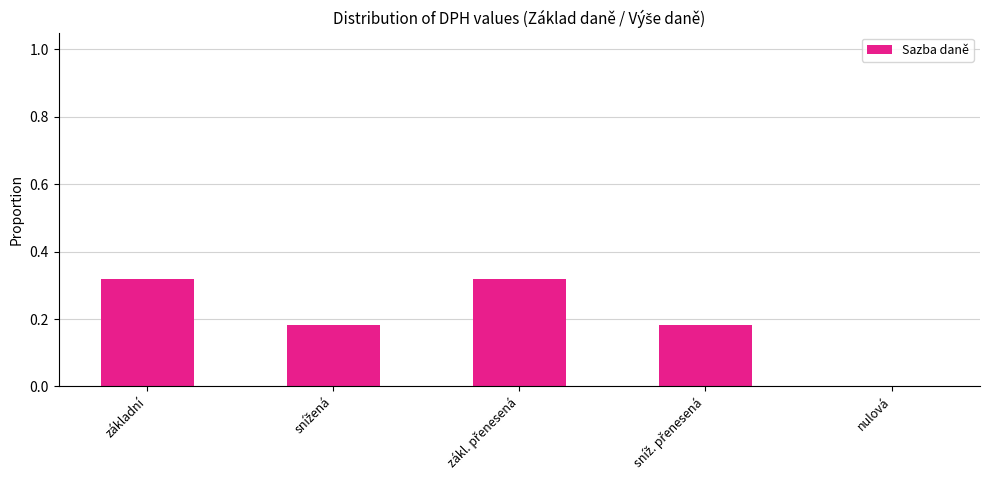

True or false: the data shows 0.0 at nulová.

True